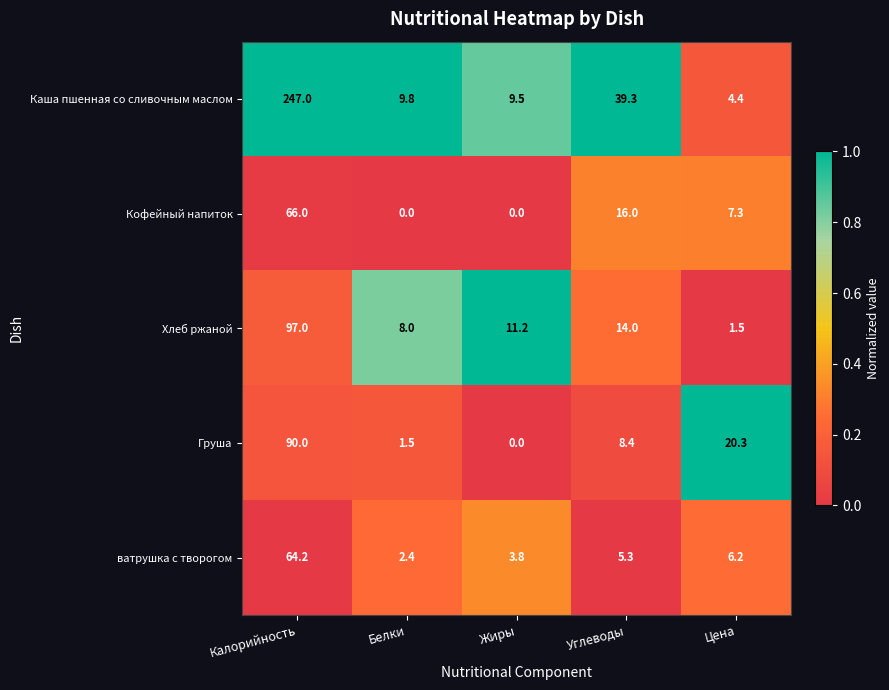

Reading left to right, what are all the values shown in this chart?

Каша пшенная со сливочным маслом: Калорийность=247.0	Белки=9.8	Жиры=9.5	Углеводы=39.3	Цена=4.4
Кофейный напиток: Калорийность=66.0	Белки=0.0	Жиры=0.0	Углеводы=16.0	Цена=7.3
Хлеб ржаной: Калорийность=97.0	Белки=8.0	Жиры=11.2	Углеводы=14.0	Цена=1.5
Груша: Калорийность=90.0	Белки=1.5	Жиры=0.0	Углеводы=8.4	Цена=20.3
ватрушка с творогом: Калорийность=64.2	Белки=2.4	Жиры=3.8	Углеводы=5.3	Цена=6.2